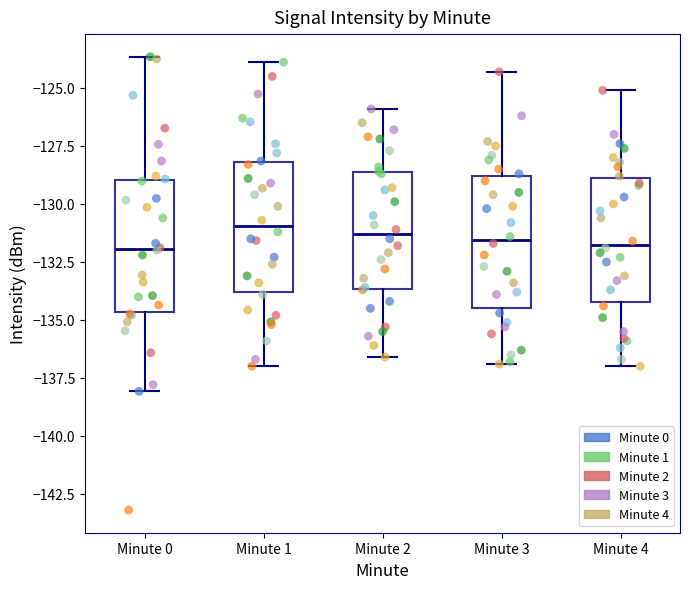

Reading left to right, read every box against the y-axis: the position of its median line, the range the box covers, and the ends of its whiskers. The values are not printed on the chart, so give them approximately, as read against the axis.

Minute 0: median -132.0, box -134.5 to -129.0, whiskers -138.0 to -123.5
Minute 1: median -131.0, box -134.0 to -128.0, whiskers -137.0 to -124.0
Minute 2: median -131.5, box -133.5 to -128.5, whiskers -136.5 to -126.0
Minute 3: median -131.5, box -134.5 to -129.0, whiskers -137.0 to -124.5
Minute 4: median -131.5, box -134.0 to -129.0, whiskers -137.0 to -125.0